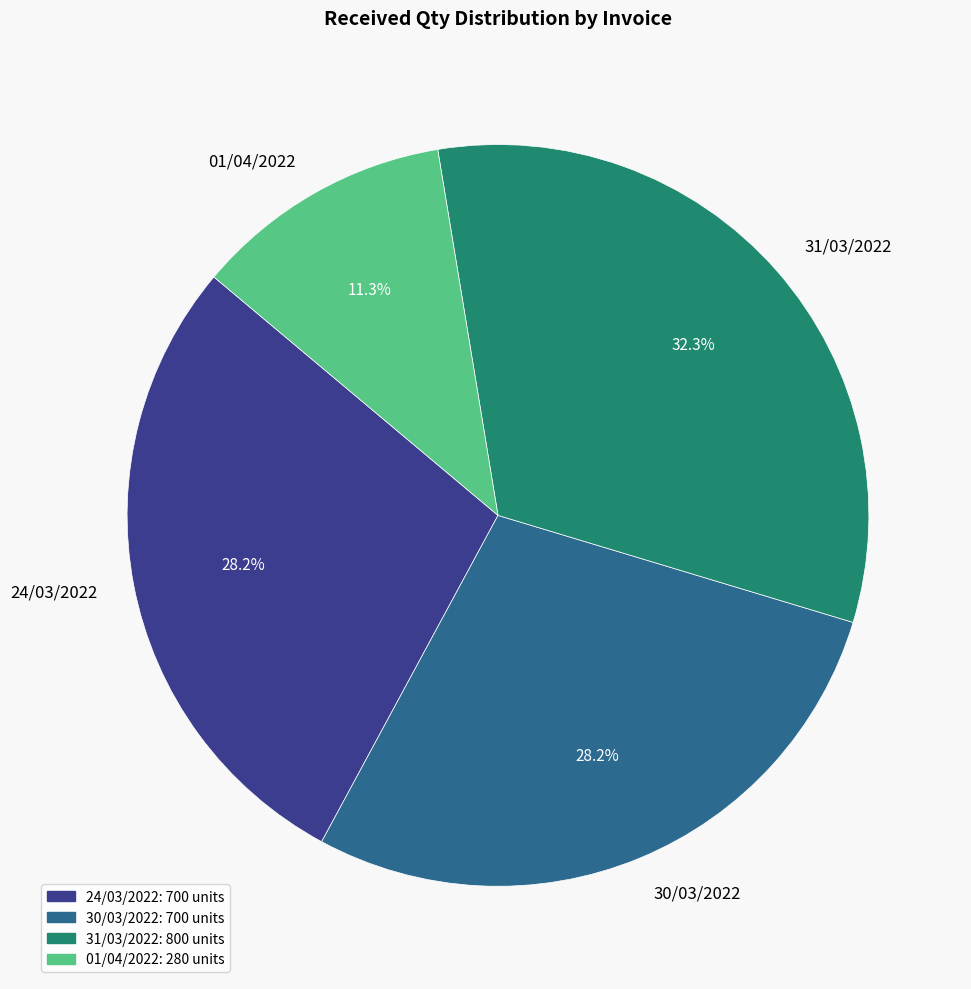

How much of the chart is everything except 30/03/2022?

71.8%